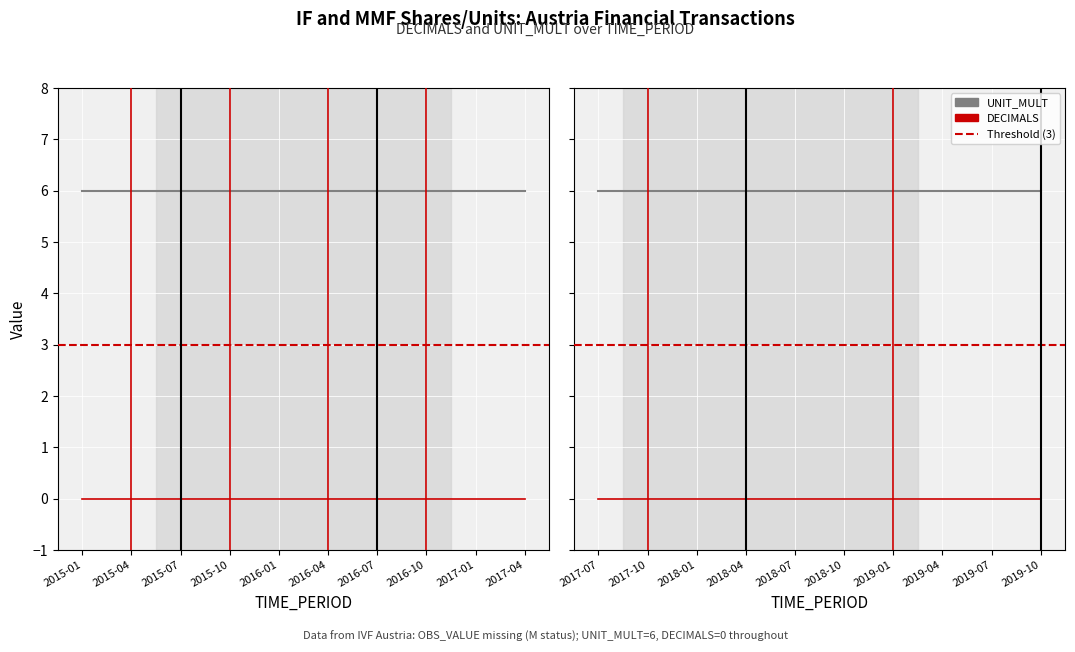

What is the difference between the highest and lowest values at 2016-01?

6